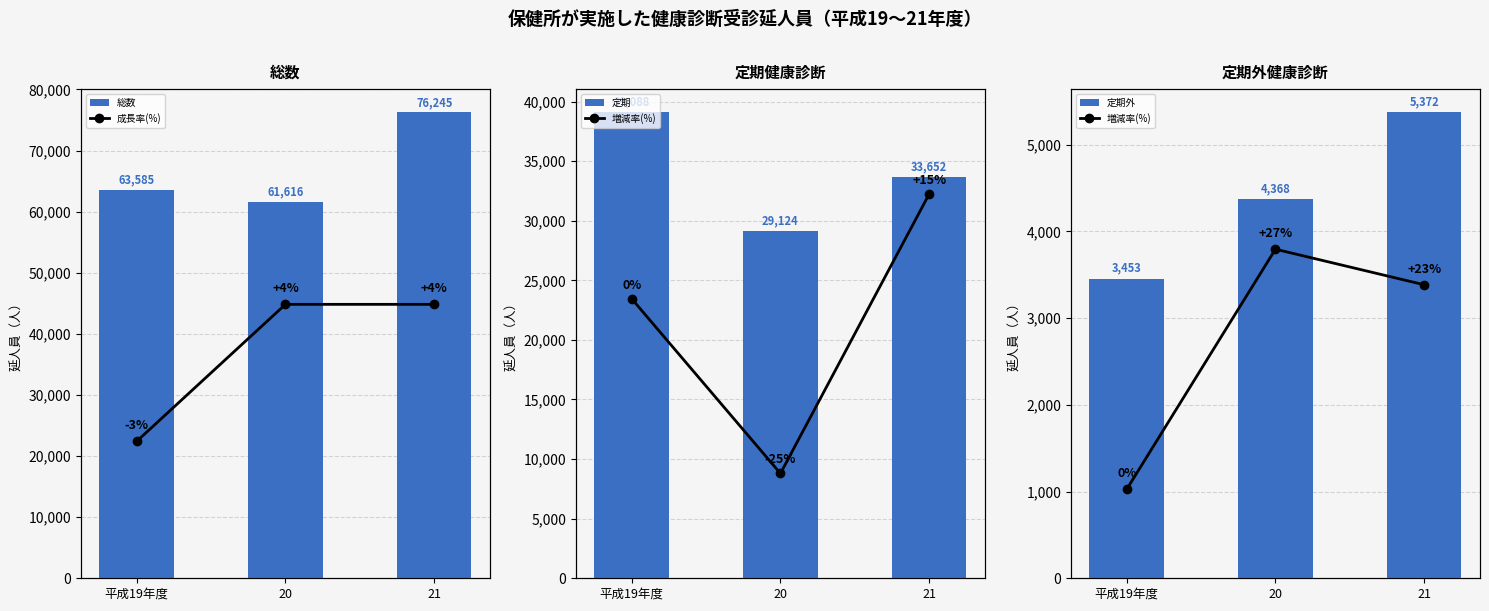

Which series has the largest range (max minus min)?

総数